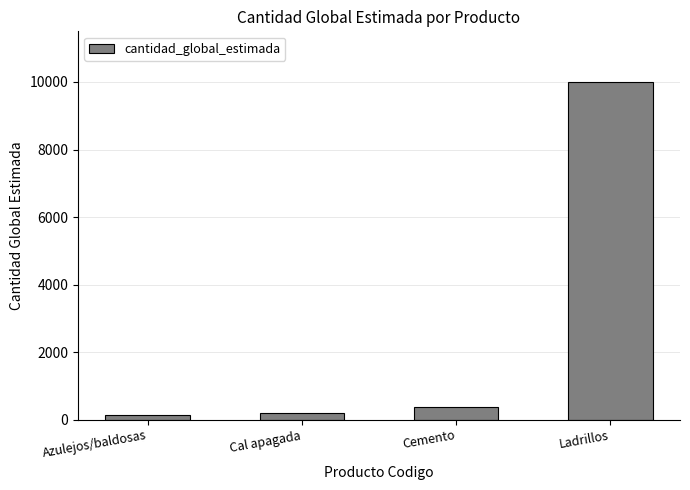

What is the average value?

2678